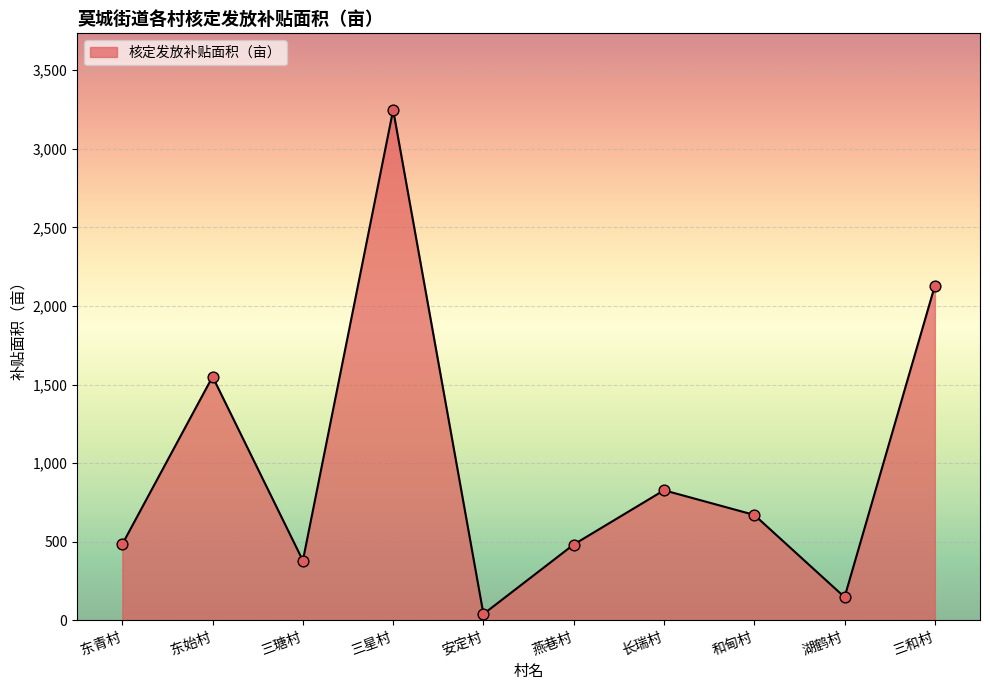

Approximately how many times larger is the value at 长瑞村 compared to 三瑭村?

2.2